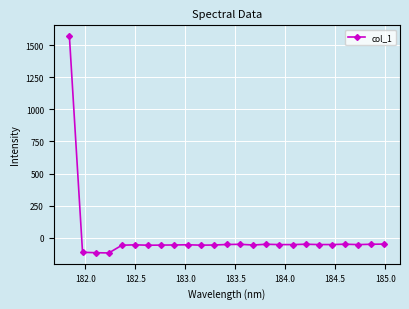

True or false: the data has more than 2 interior local peaks.

True